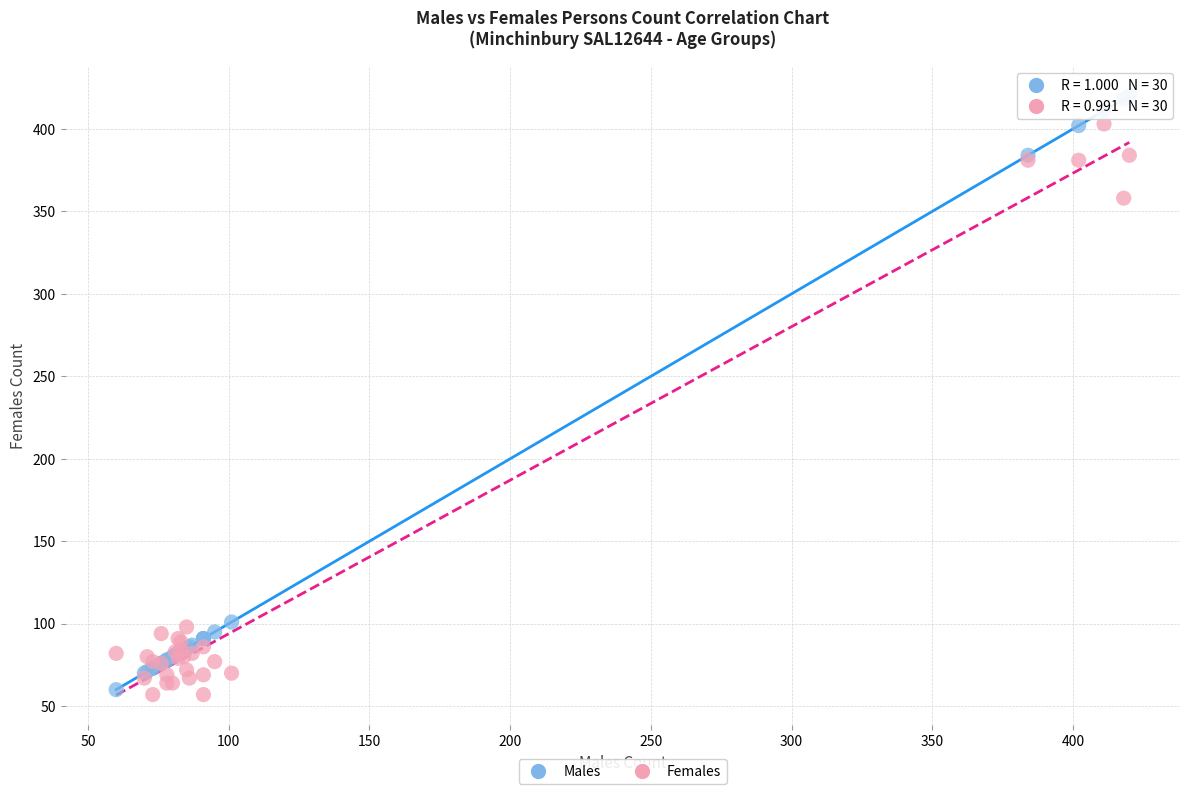

Which series reaches the maximum Y coordinate?

Males